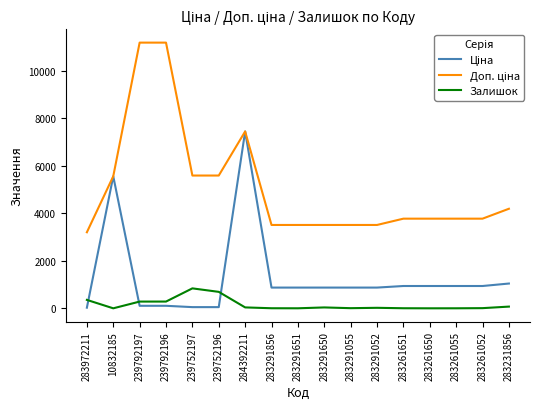

What is the greatest value displayed?

11182.0